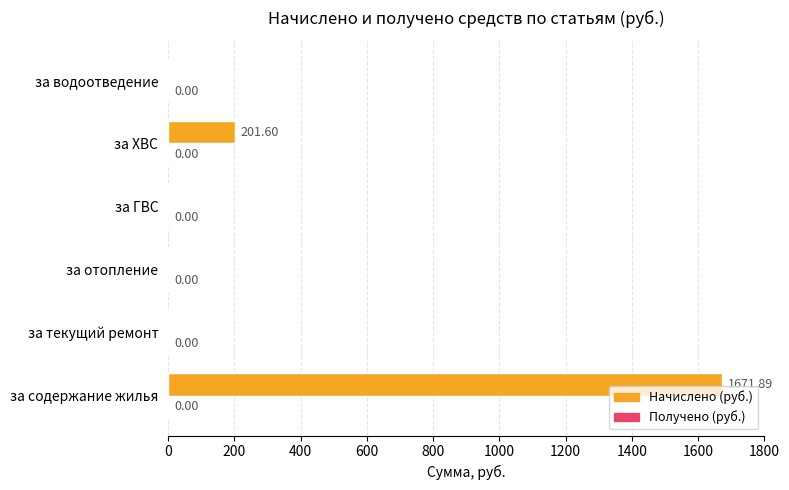

What is the sum of the values at за водоотведение and за содержание жилья?

1671.9